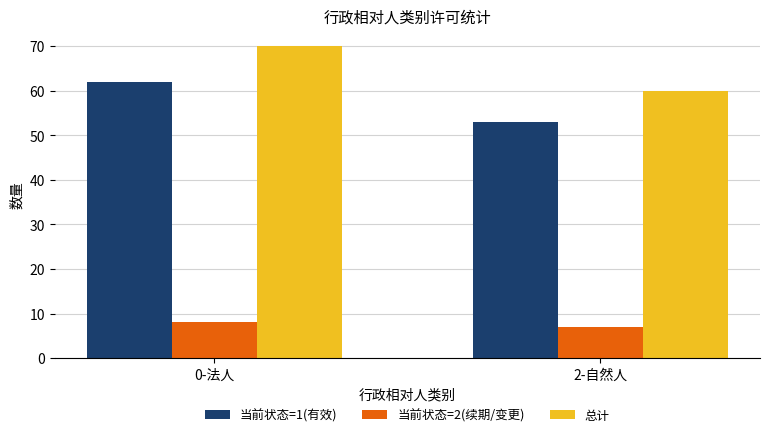

What is the approximate value of 总计 at 0-法人, to the nearest 10?

70